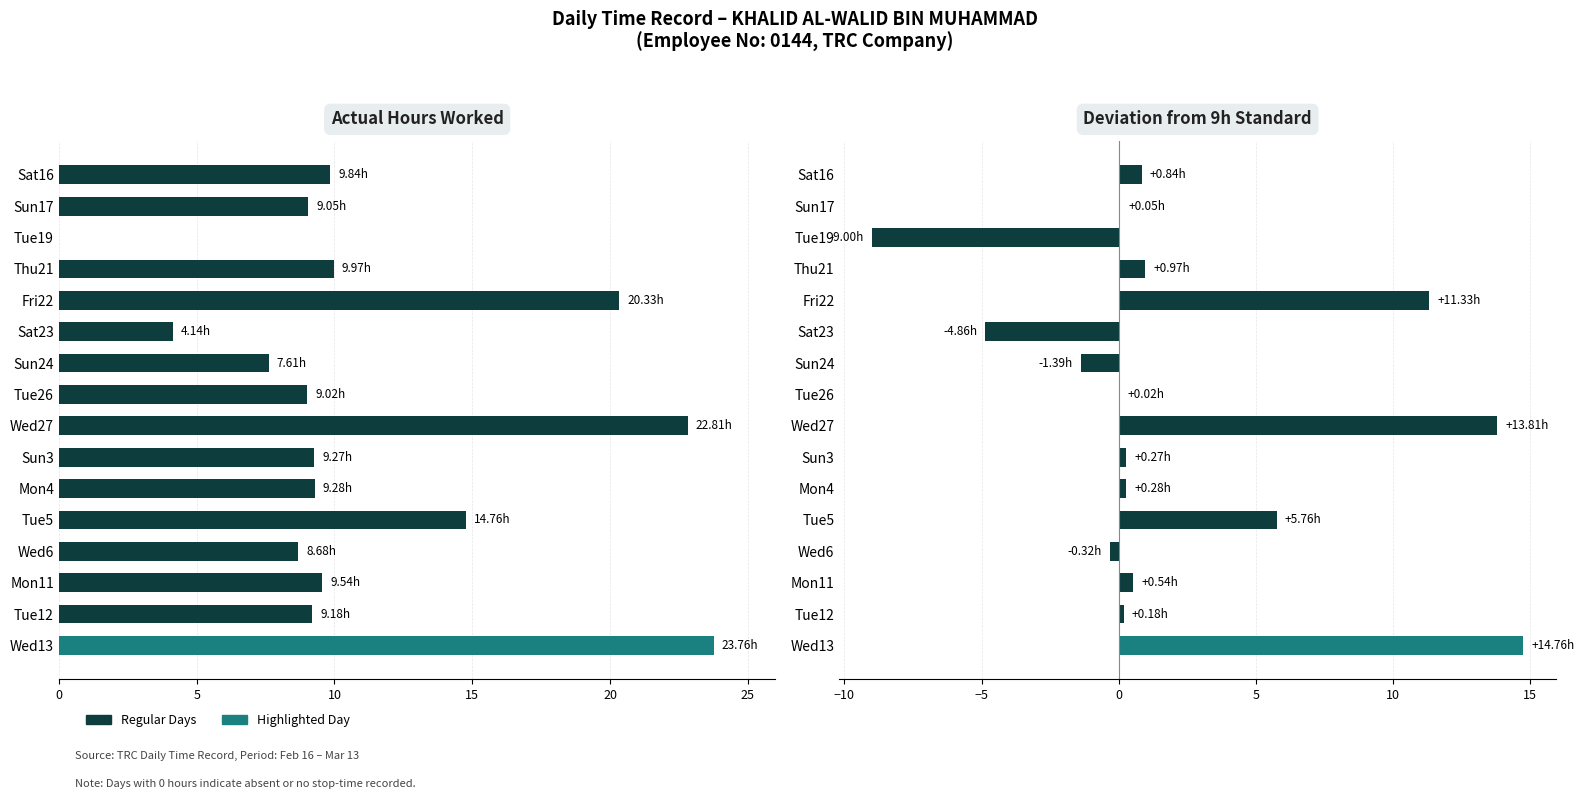

What is the average value of the Deviation from 9h series?

2.1